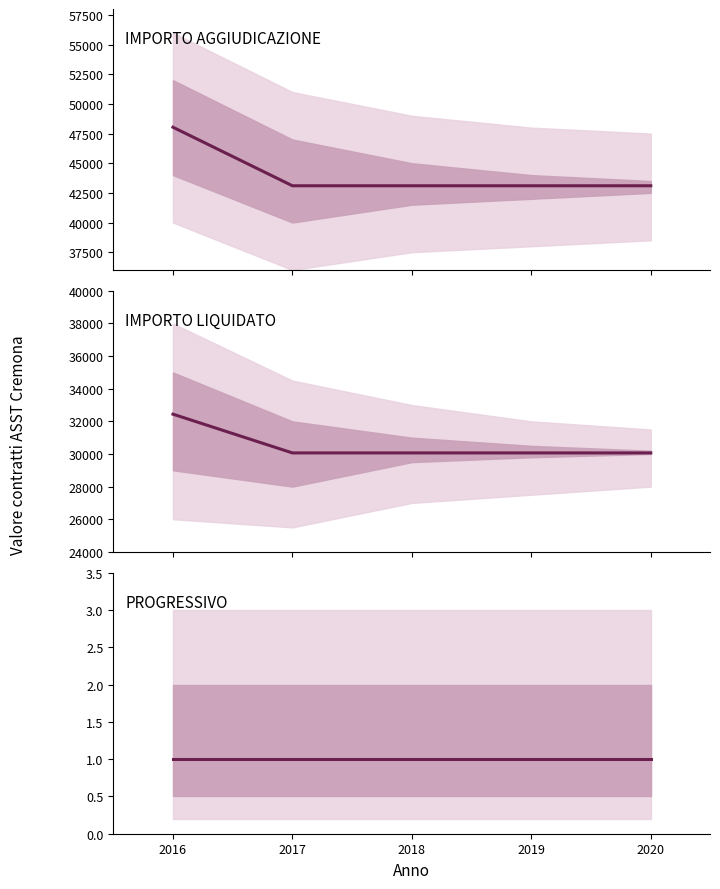

True or false: IMPORTO AGGIUDICAZIONE and IMPORTO LIQUIDATO cross at least once.

False